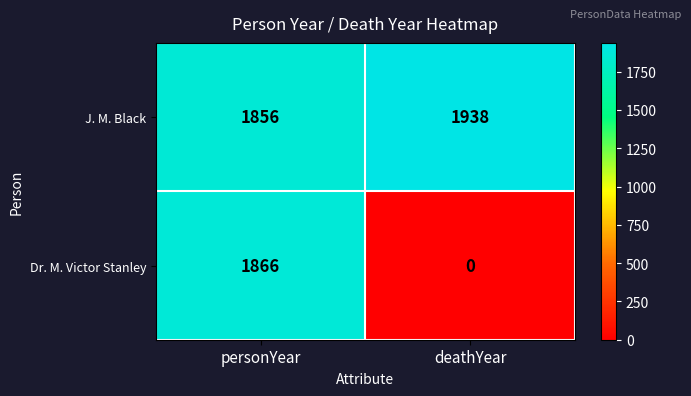

Reading left to right, extract all data points from this chart.

J. M. Black: personYear=1856	deathYear=1938
Dr. M. Victor Stanley: personYear=1866	deathYear=0